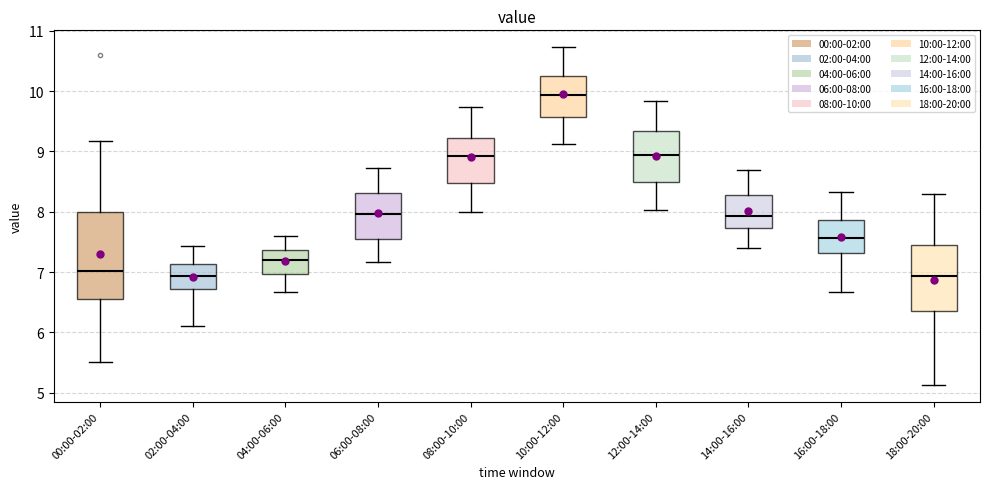

Where is the lower edge of the box for 10:00-12:00 on the y-axis? The values are not printed on the chart, so give them approximately, as read against the axis.

9.6